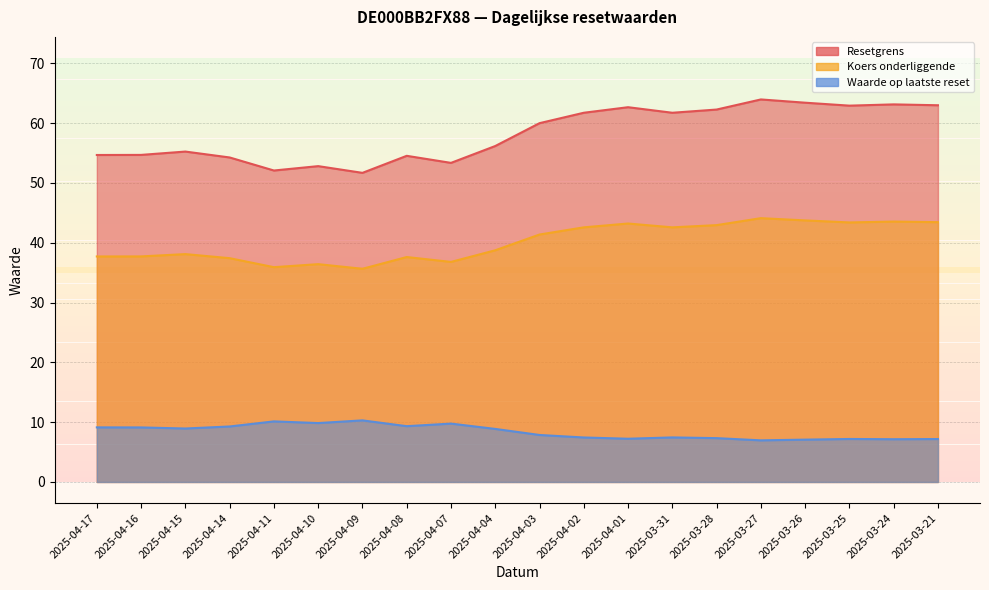

Which category has the lowest value across all series?

2025-03-27